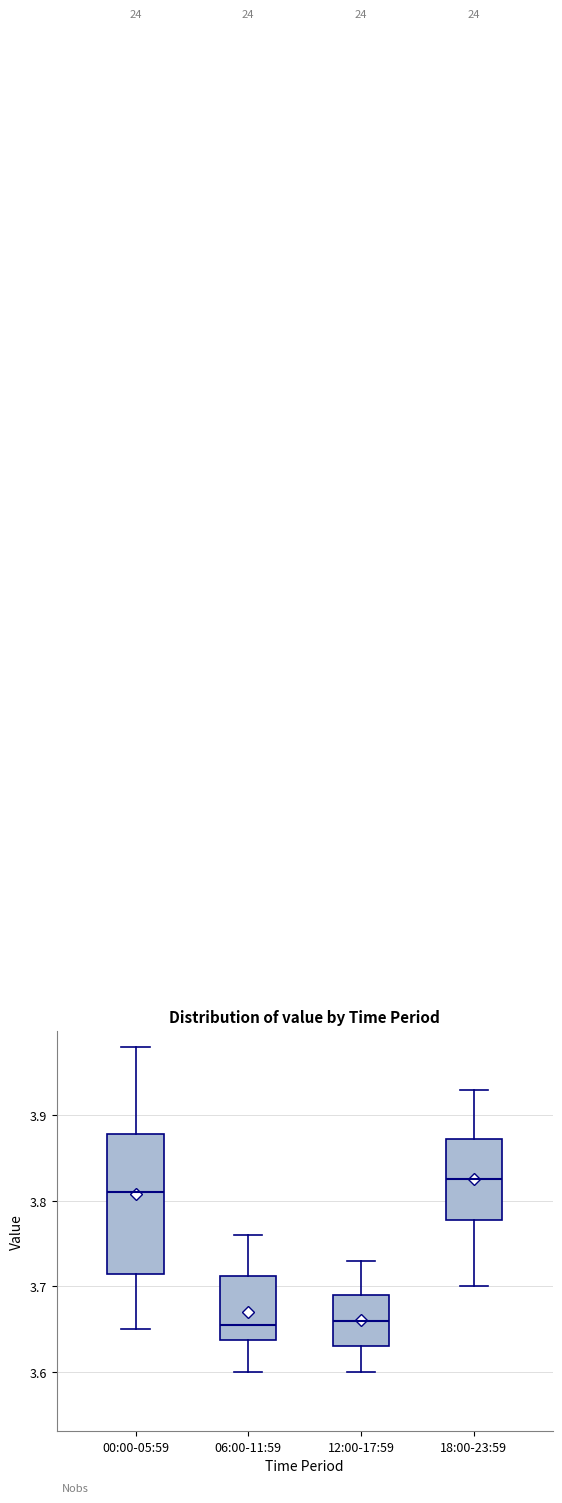

Which box is the tallest, from its lower edge to its upper edge?

00:00-05:59